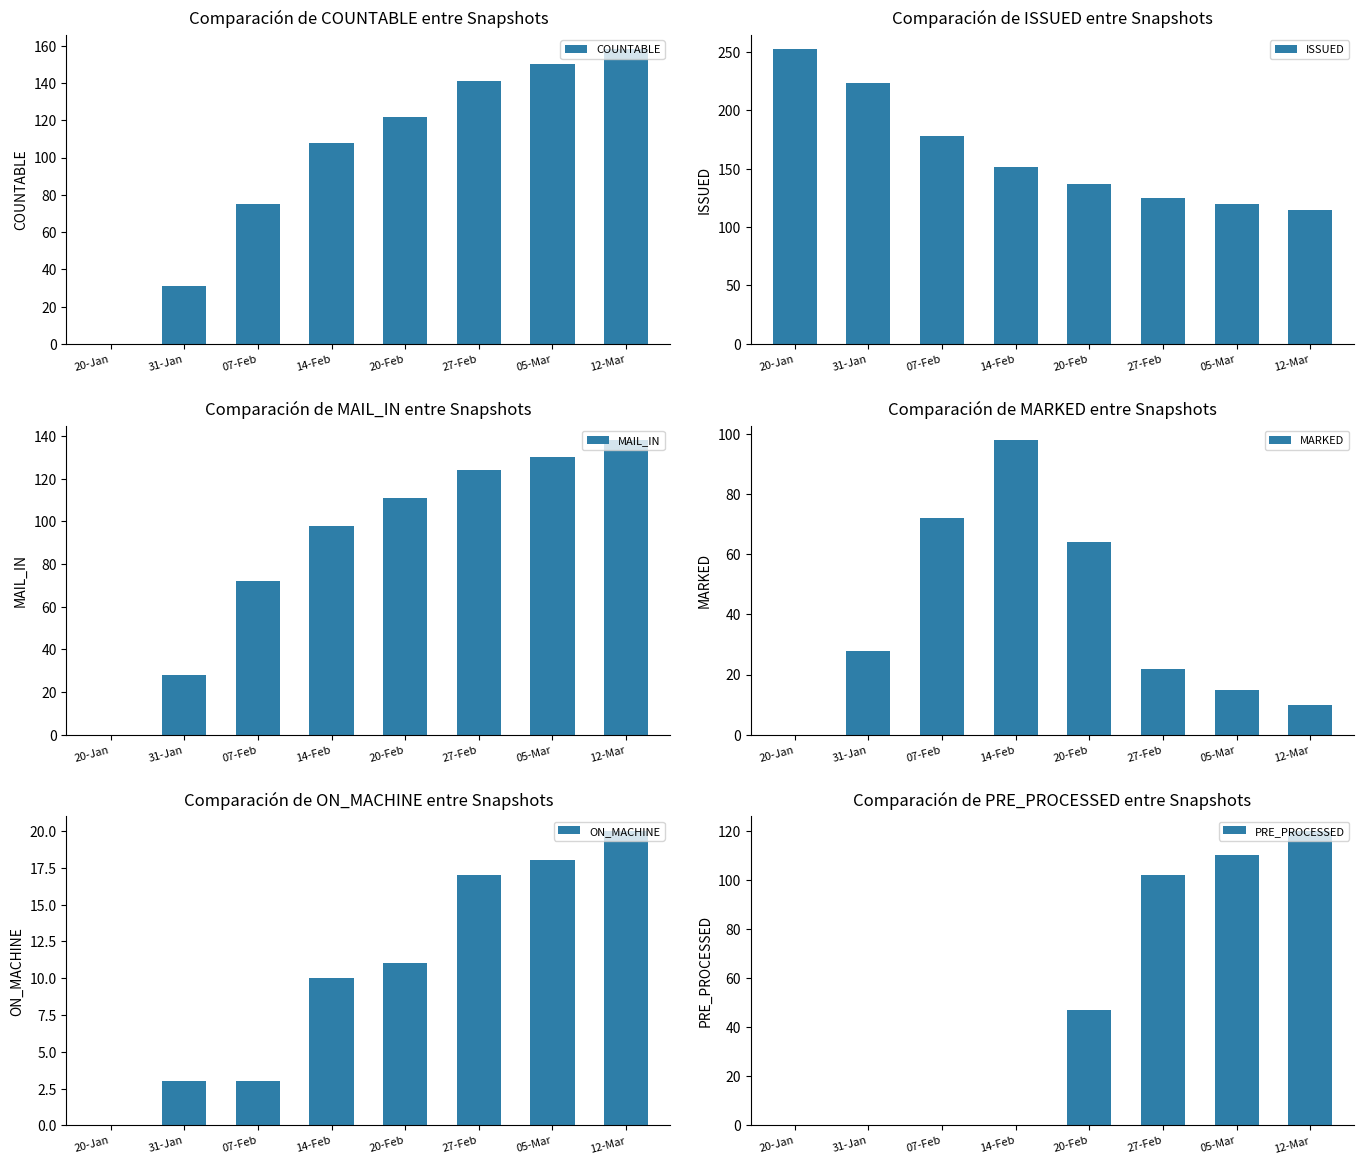

What is the highest value of the ISSUED series?

252